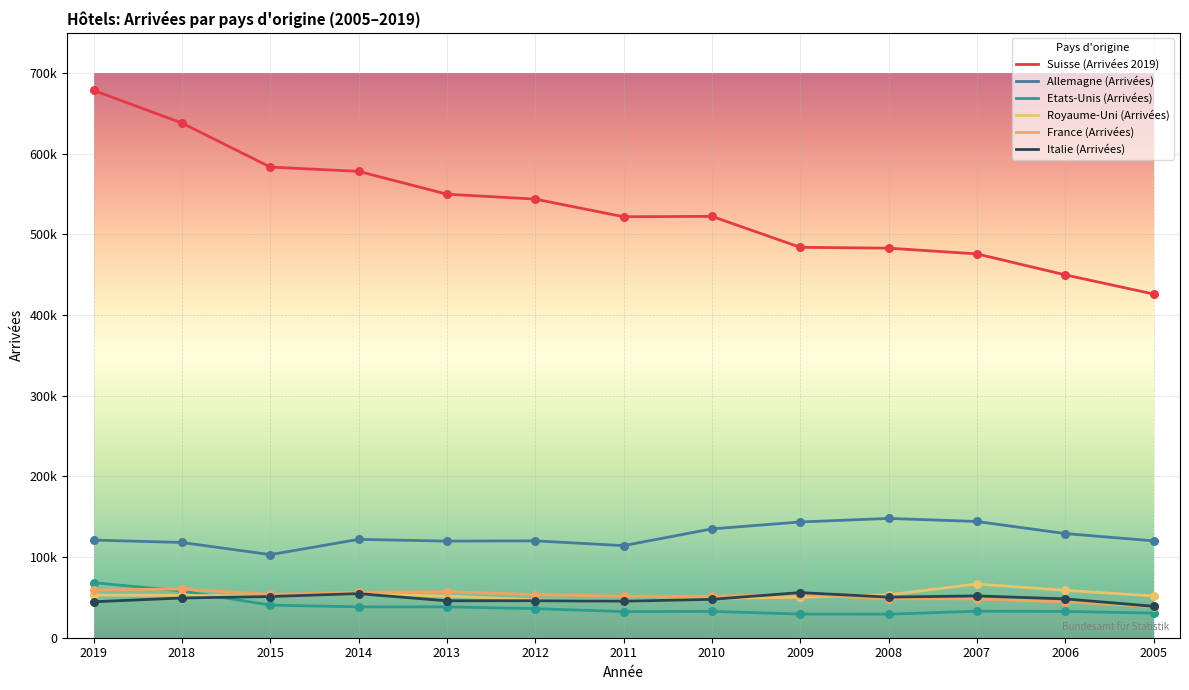

Is the value of France (Arrivées) at 2019 greater than the value of Suisse (Arrivées 2019) at 2005?

No